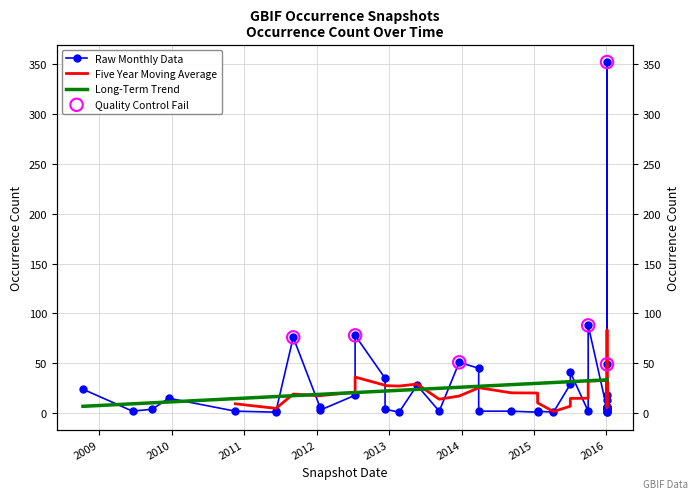

Between 2009-09-25 and 2015-07-03, which is larger?

2015-07-03